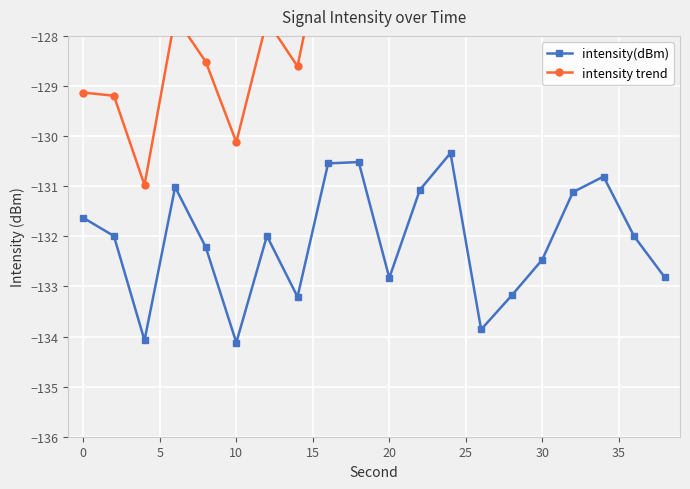

How many interior local valleys does the intensity(dBm) series have?

5